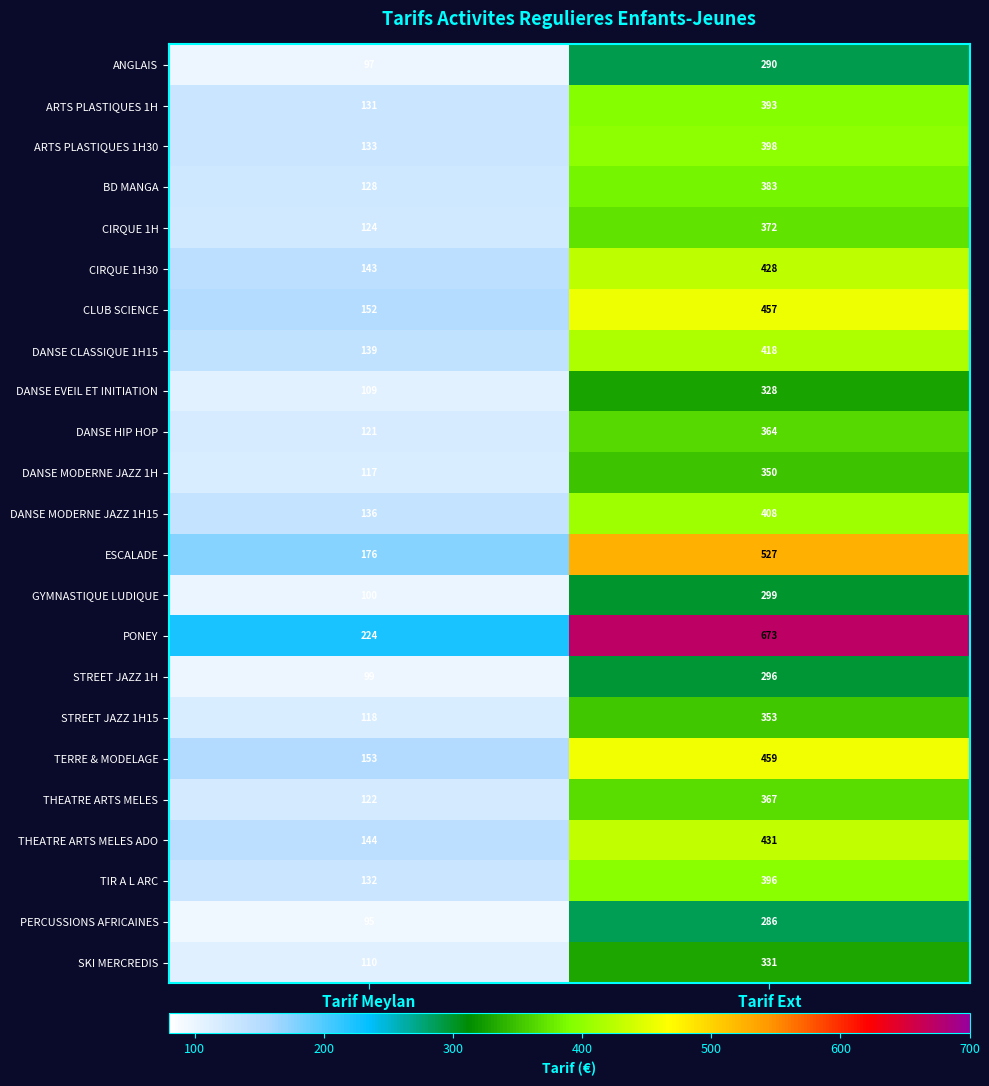

At which label is ESCALADE closest to 351?

Tarif Meylan